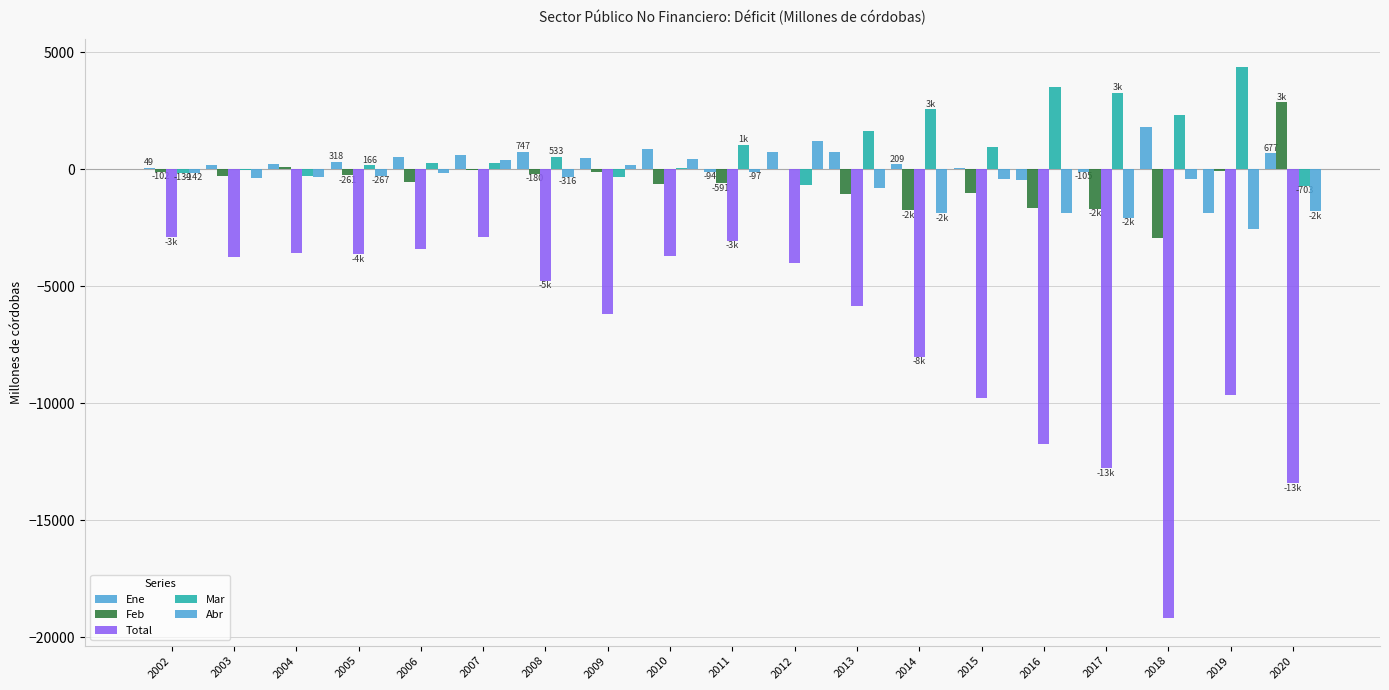

Reading left to right, list all the values displayed in this chart.

Ene: 49.5	183.6	223.0	317.5	534.1	623.3	747.3	498.2	886.3	-94.0	750.9	732.1	209.2	38.8	-461.1	-105.0	1790.3	-1853.7	677.4
Feb: -102.5	-264.7	77.8	-261.5	-537.2	-27.0	-180.3	-99.6	-636.6	-591.3	10.1	-1076.6	-1737.8	-1016.2	-1643.8	-1676.5	-2954.3	-76.8	2864.6
Total: -2903.1	-3754.8	-3565.5	-3616.2	-3415.2	-2879.5	-4760.9	-6195.6	-3725.5	-3053.3	-4020.7	-5852.8	-8012.1	-9753.6	-11720.2	-12775.9	-19183.8	-9656.5	-13409.6
Mar: -138.8	-29.4	-290.3	165.8	259.8	283.2	532.8	-307.4	47.3	1059.1	-659.7	1625.3	2565.4	974.1	3510.7	3268.9	2317.1	4382.2	-703.0
Abr: -142.1	-352.4	-335.6	-267.3	-145.6	401.1	-315.8	186.2	440.7	-97.2	1226.8	-778.6	-1870.8	-409.3	-1866.3	-2060.6	-400.0	-2550.6	-1787.9